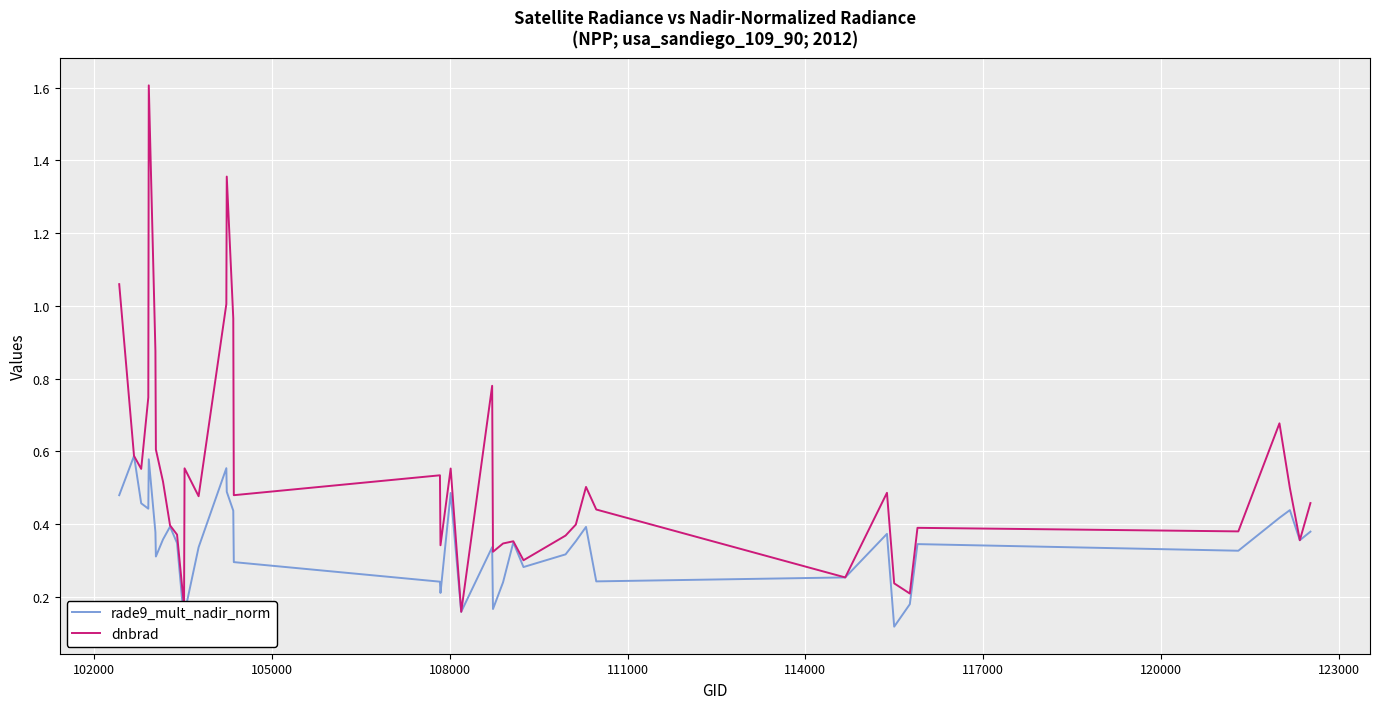

List the series in order of their overall mean, lowest first.

rade9_mult_nadir_norm, dnbrad